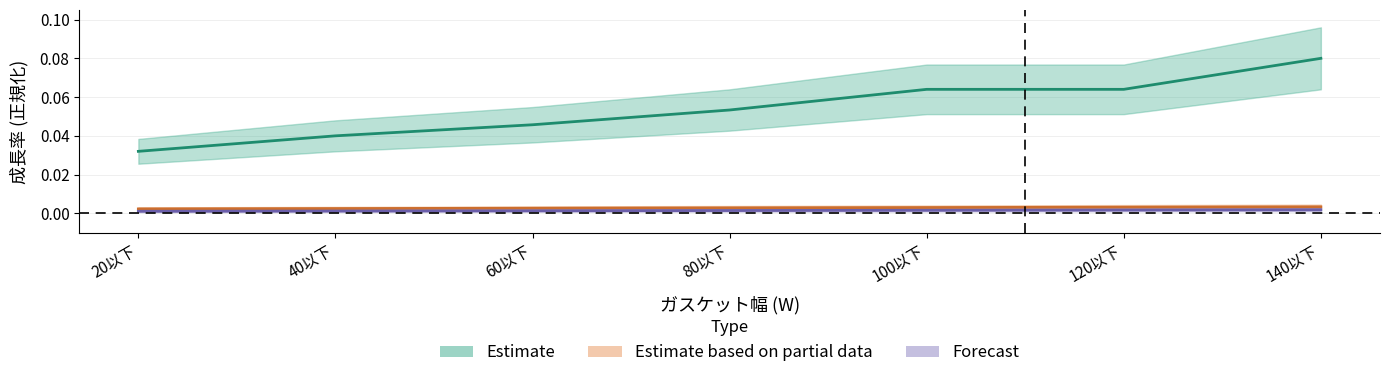

At which category is the sum across all series the highest?

140以下